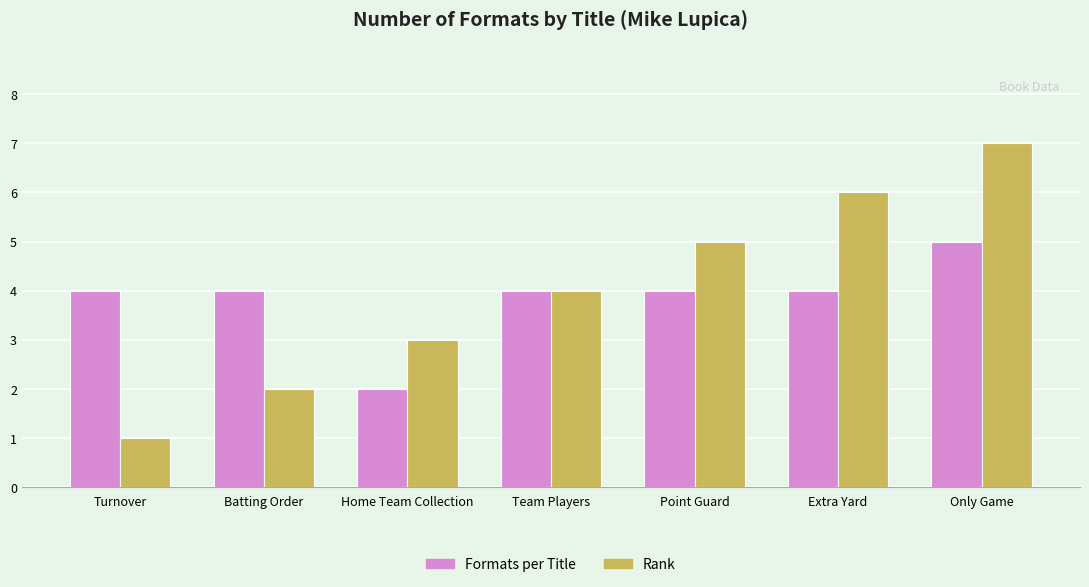

Reading right to left, extract all data points from this chart.

Formats per Title: Only Game=5	Extra Yard=4	Point Guard=4	Team Players=4	Home Team Collection=2	Batting Order=4	Turnover=4
Rank: Only Game=7	Extra Yard=6	Point Guard=5	Team Players=4	Home Team Collection=3	Batting Order=2	Turnover=1